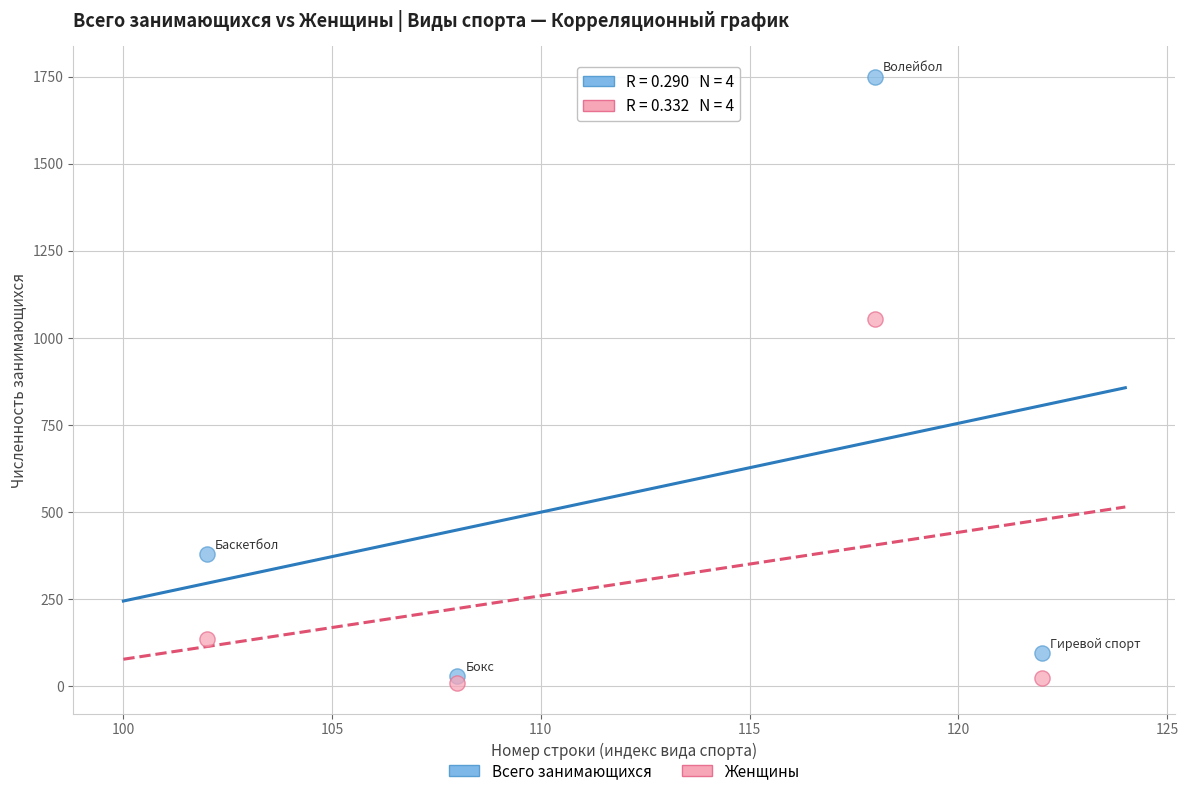

In the Женщины series, what Y value is closest to 531?

135